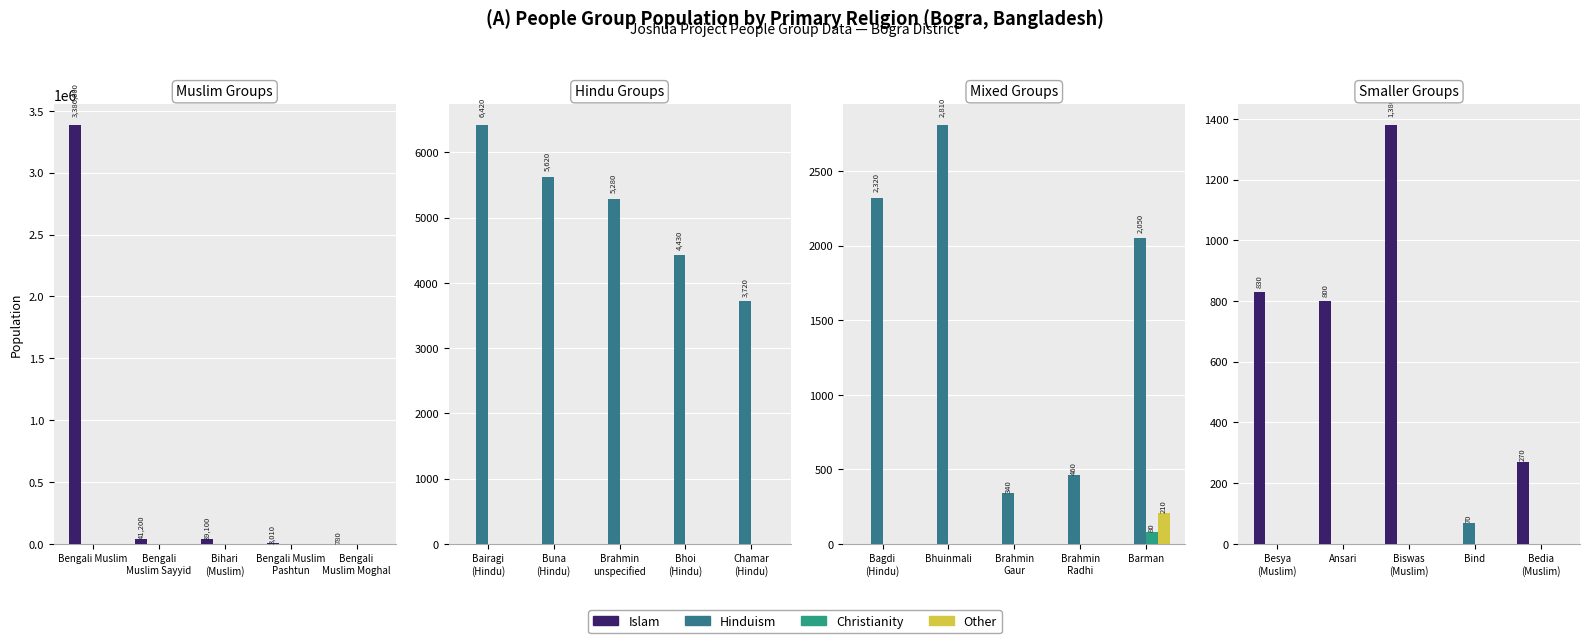

Between Biswas (Muslim) and Bind, which series saw the biggest shift?

Islam